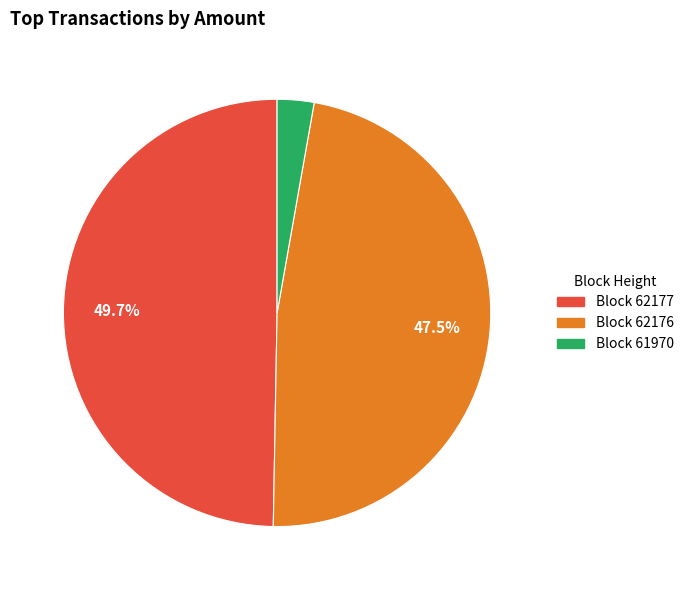

Does any single category account for the majority?

No